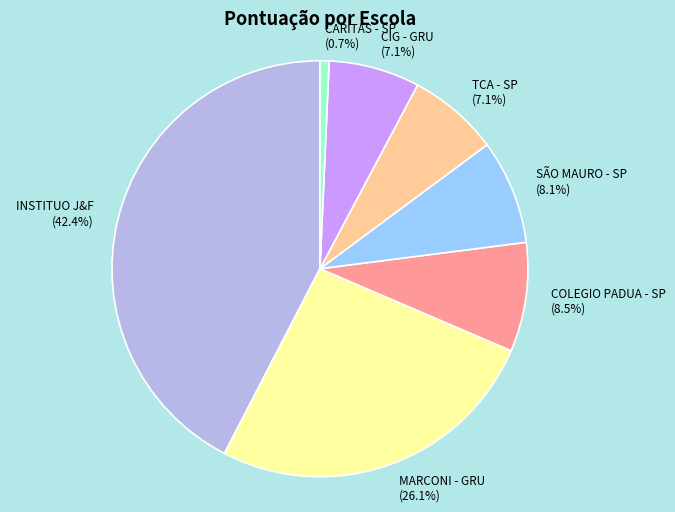

Do INSTITUO J&F and MARCONI - GRU together represent more than half of the pie?

Yes